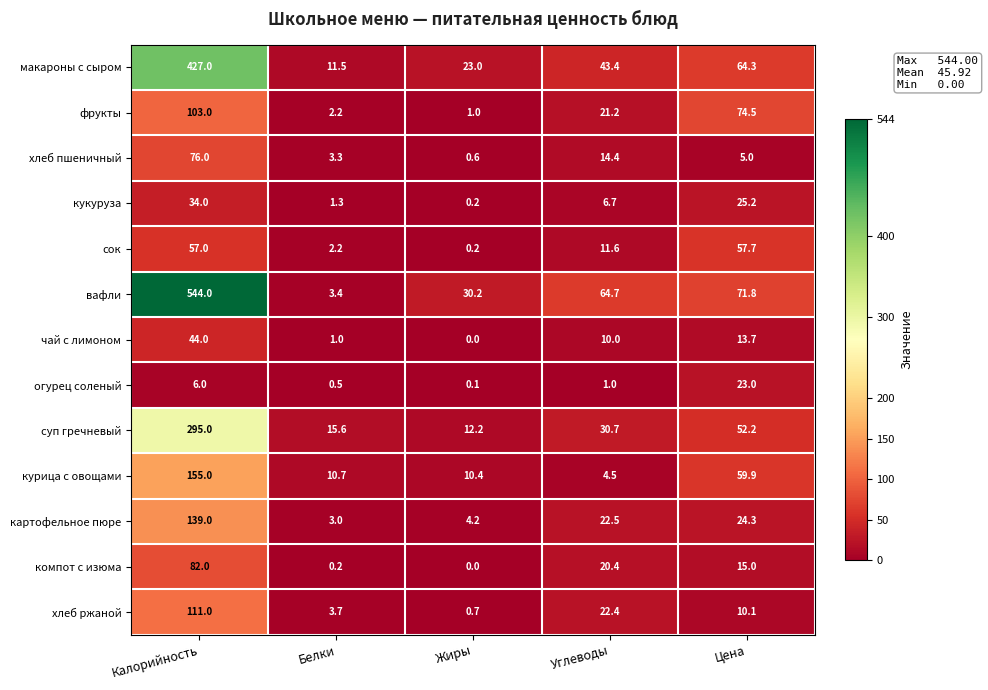

Which category has the highest value across all series?

Калорийность